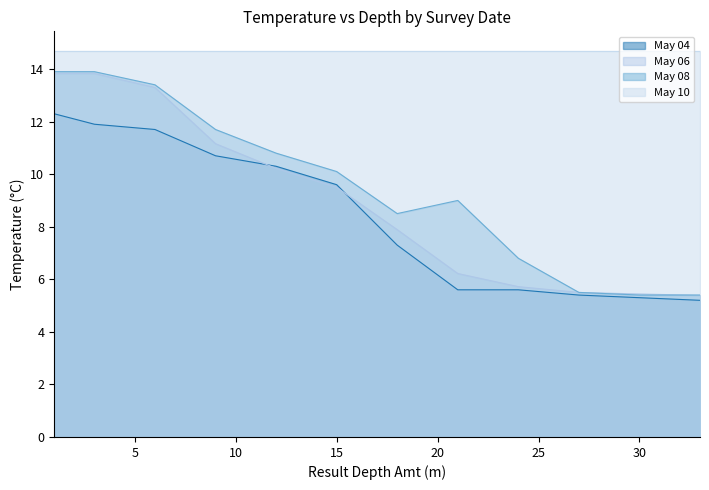

Which series has the widest spread of values?

May 08